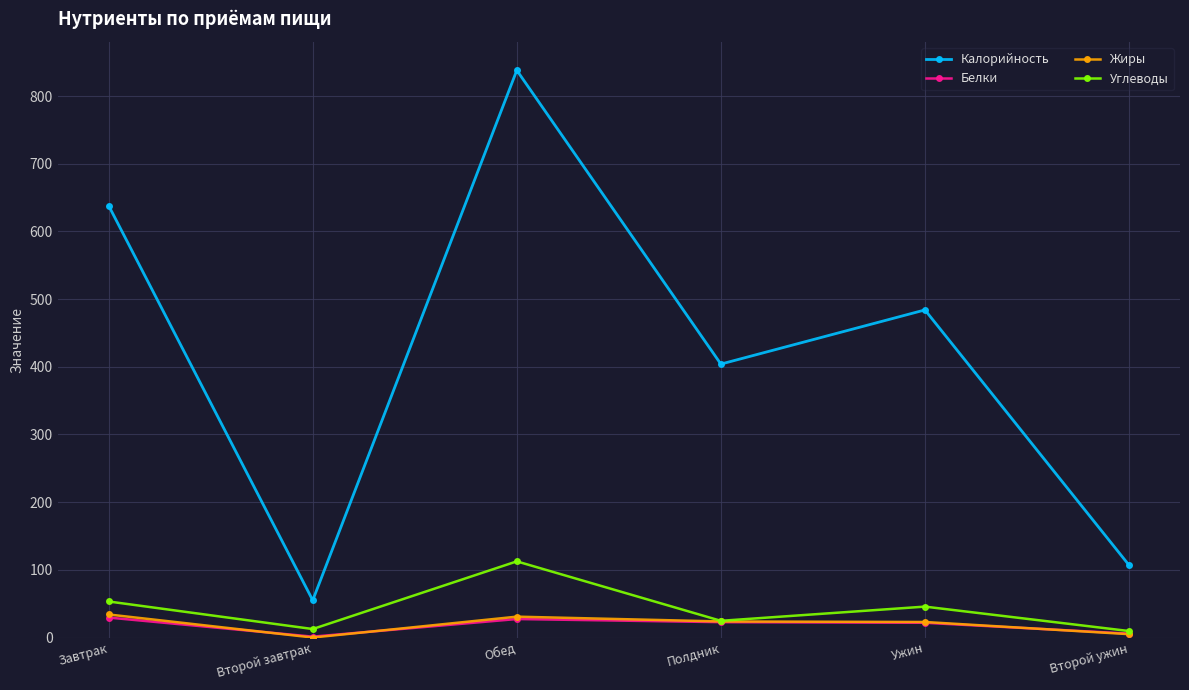

List the labels in order of Калорийность value, smallest first.

Второй завтрак, Второй ужин, Полдник, Ужин, Завтрак, Обед